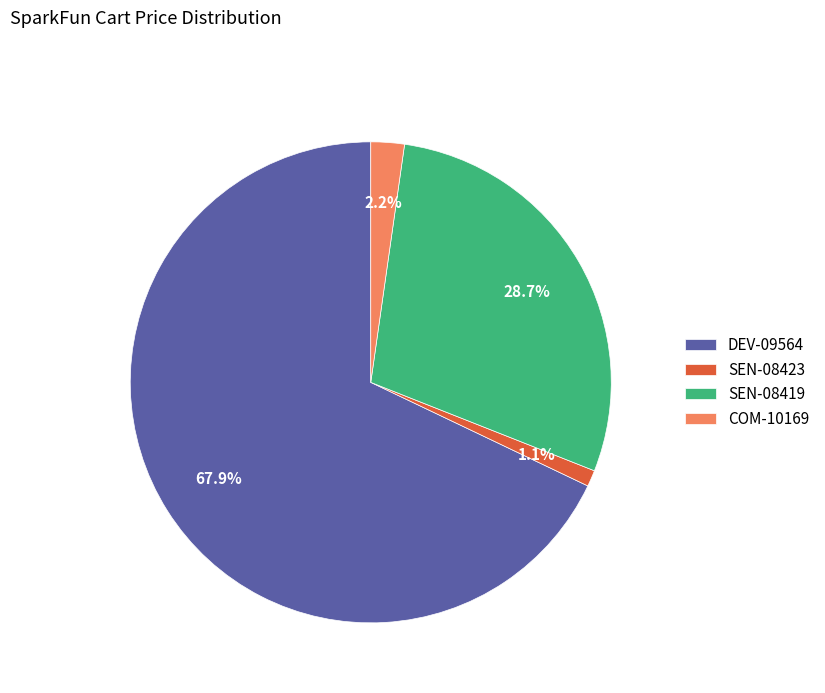

Does SEN-08423 represent more than half of the total?

No